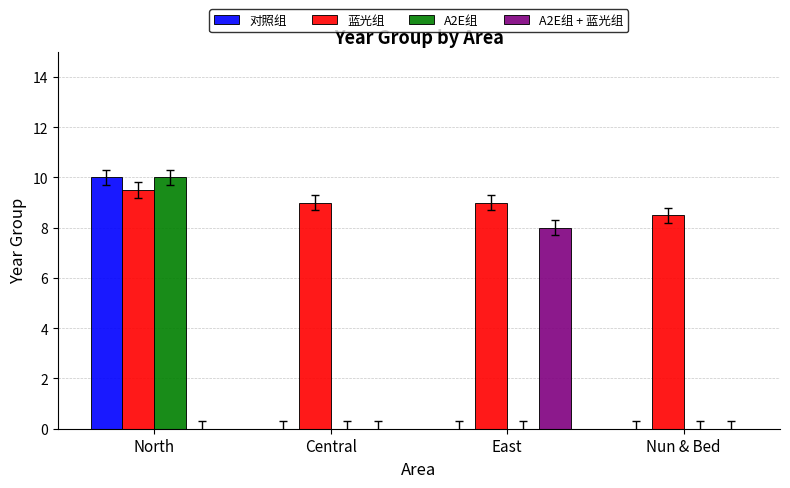

Count the A2E组 + 蓝光组 values in the range 0 to 8.

4